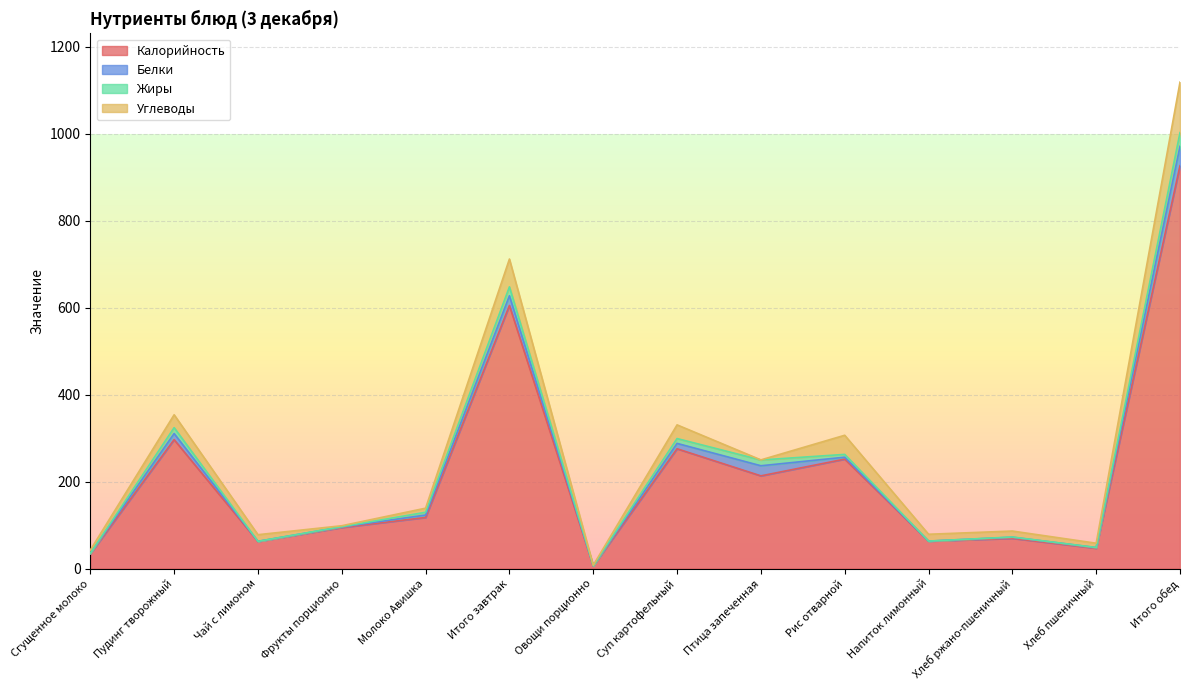

Where does the Белки series first go above 4?

Пудинг творожный